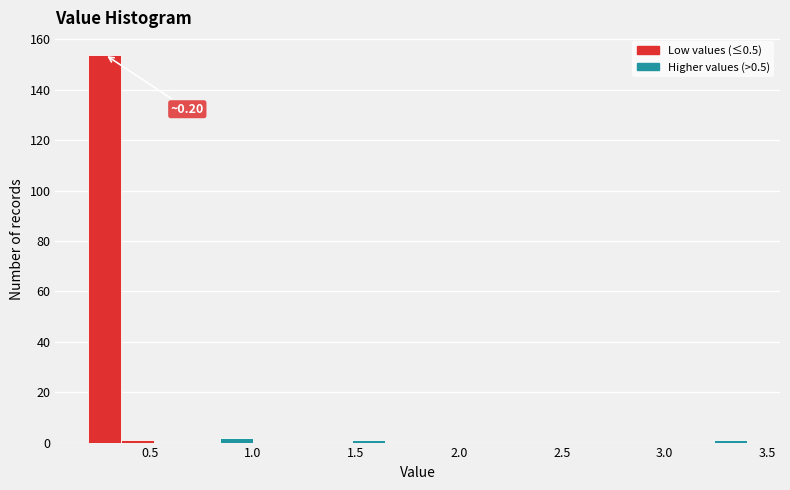

Around what value on the x-axis is the tallest bar? Give the approximate position of its centre, as read against the axis.

0.30